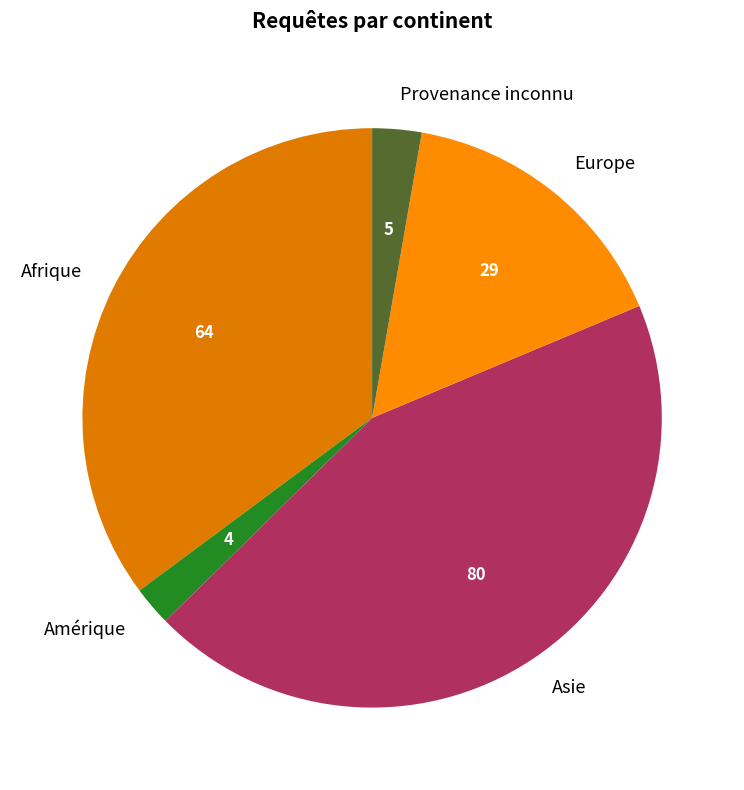

Is Afrique the majority of the pie?

No